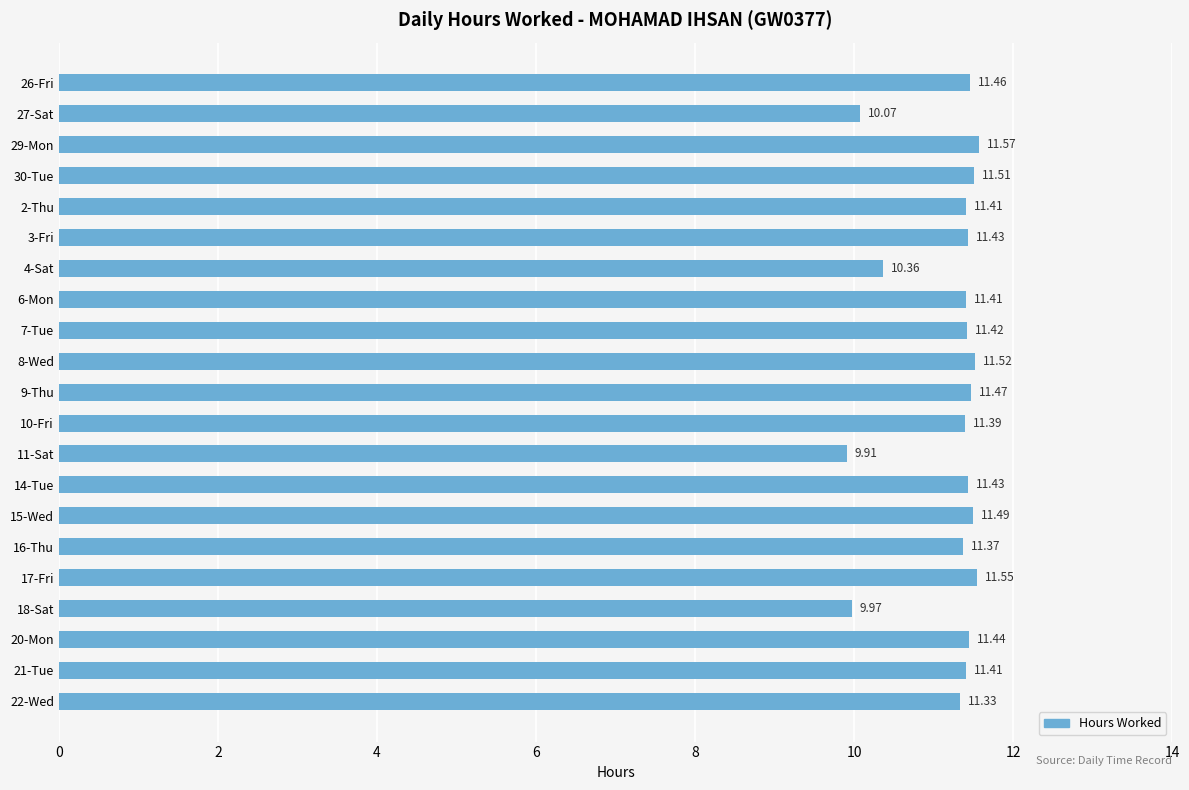

How many distinct data groups are displayed?

1